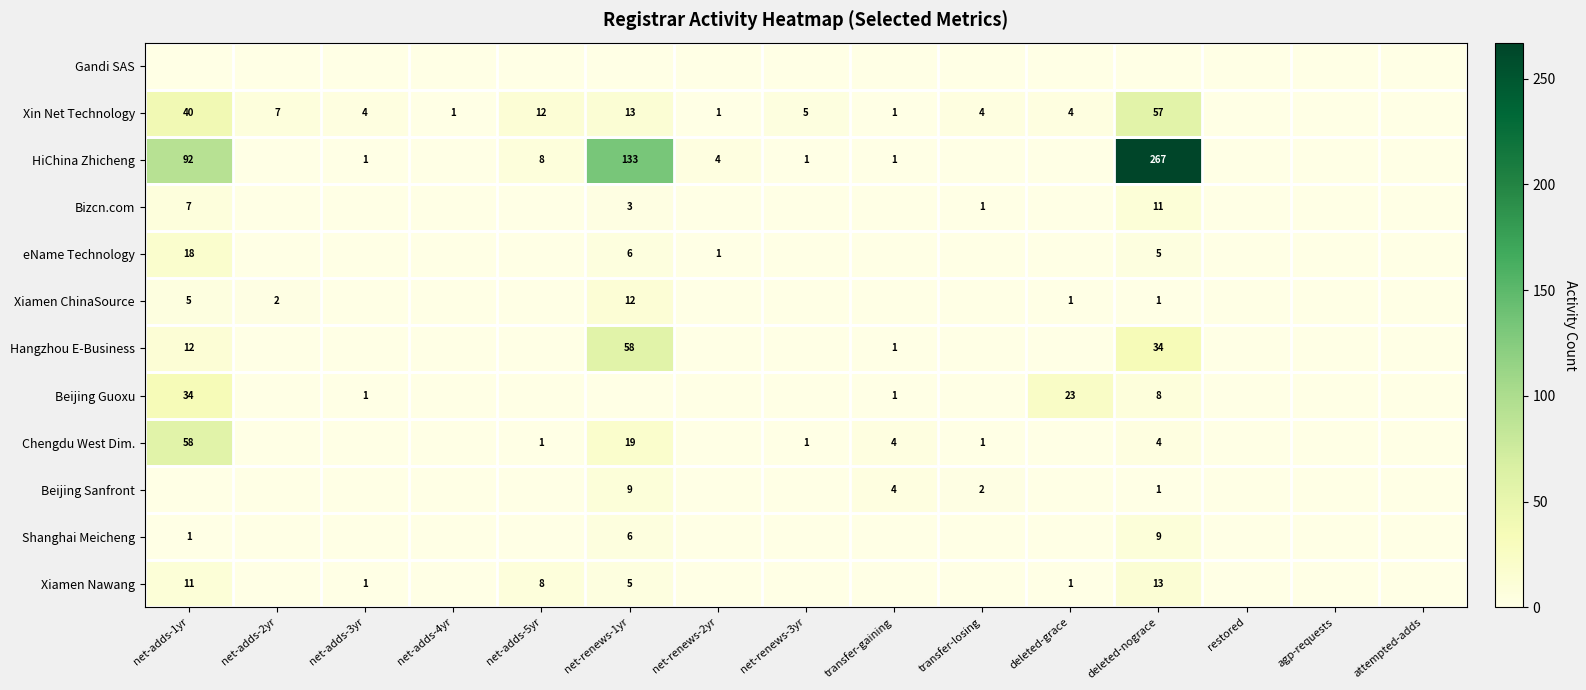

The Hangzhou E-Business series shows 1 at transfer-gaining. True or false?

True